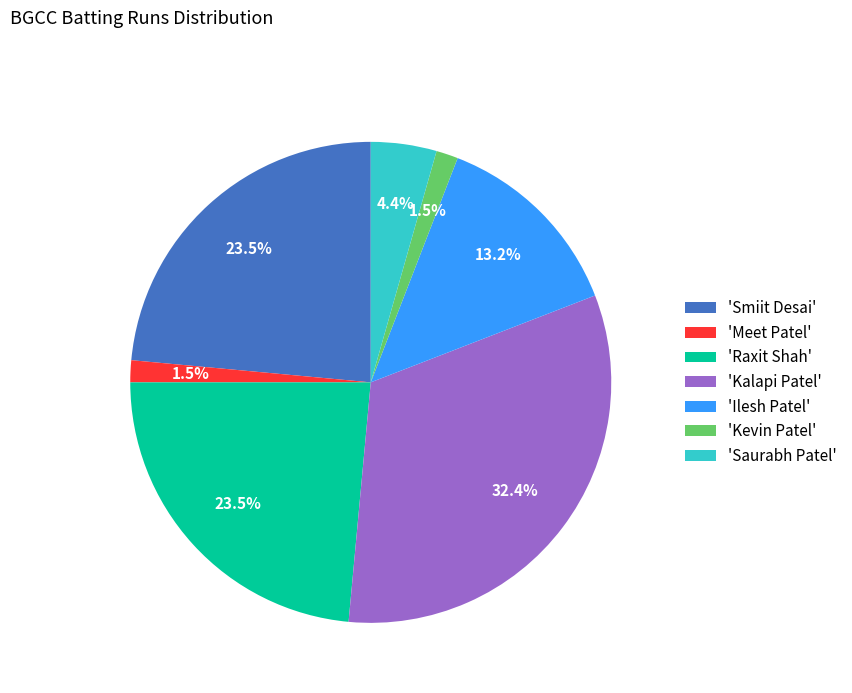

To the nearest percent, what is the average slice percentage?

14%